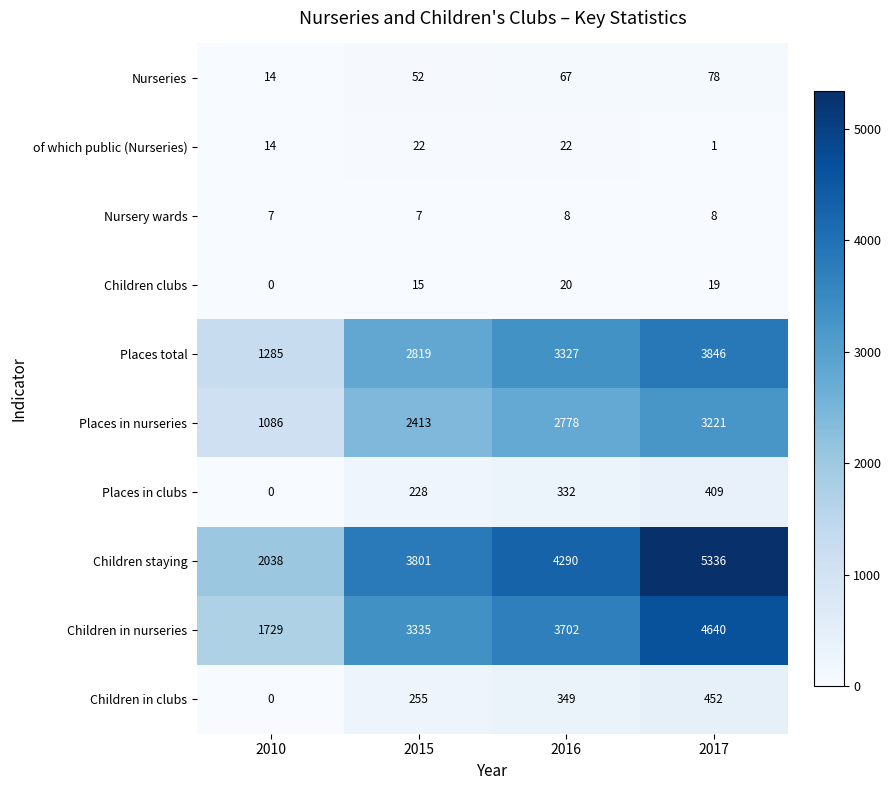

Which series changed the most between 2015 and 2016?

Places total